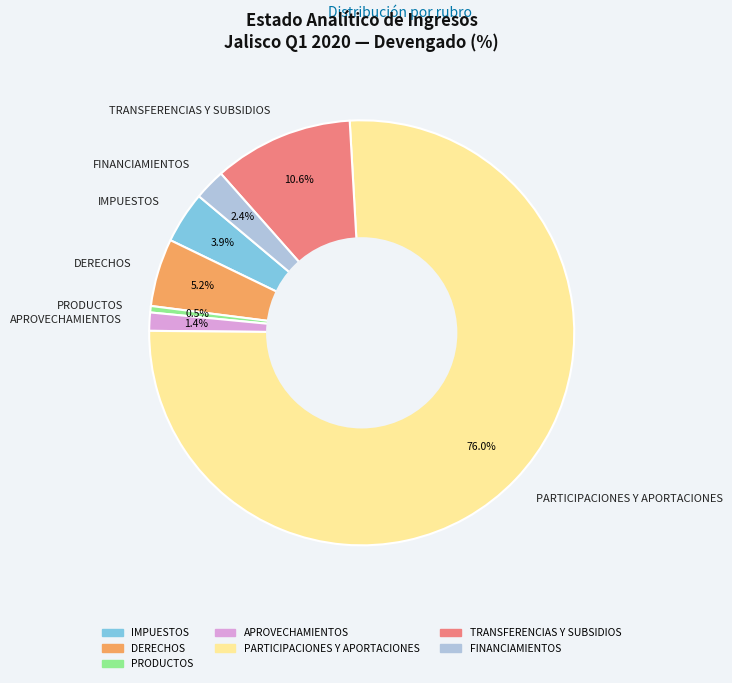

To the nearest percent, what is the difference between the IMPUESTOS and DERECHOS slice percentages?

1%